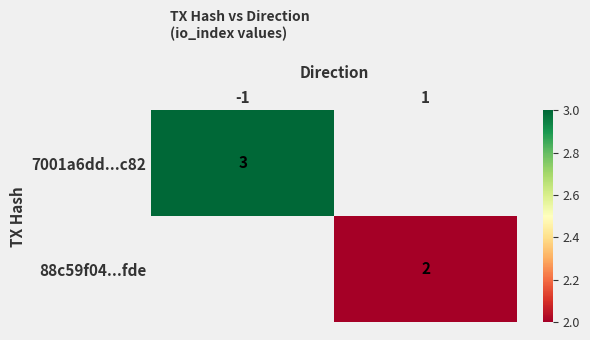

True or false: 88c59f04...fde has a value of 2 at 1.

True